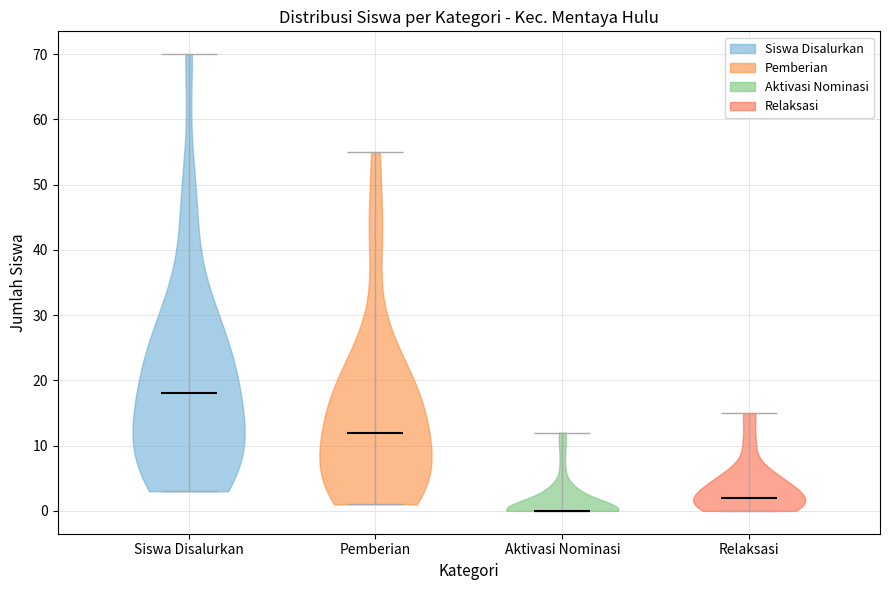

What is the lowest point the violin for Siswa Disalurkan reaches on the y-axis? The values are not printed on the chart, so give them approximately, as read against the axis.

3